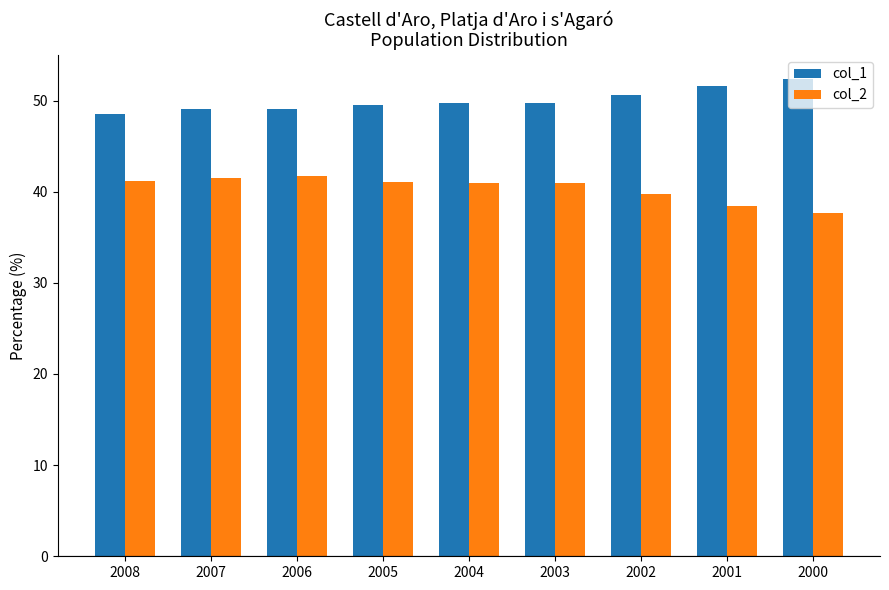

How many bars are there in total?

18